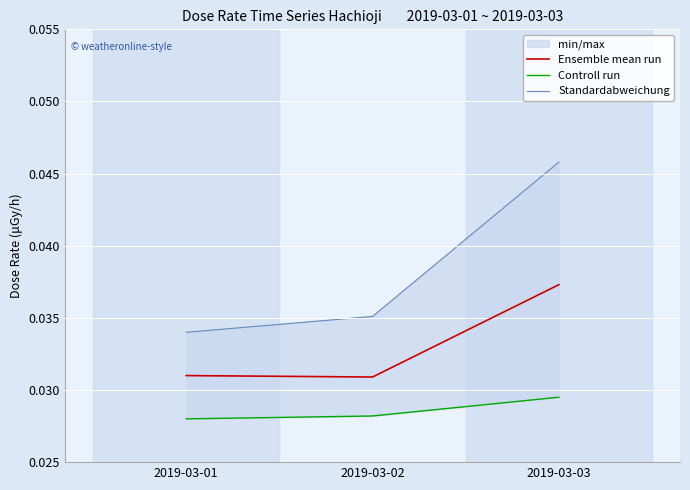

Between 2019-03-01 and 2019-03-03, which series saw the biggest shift?

Standardabweichung